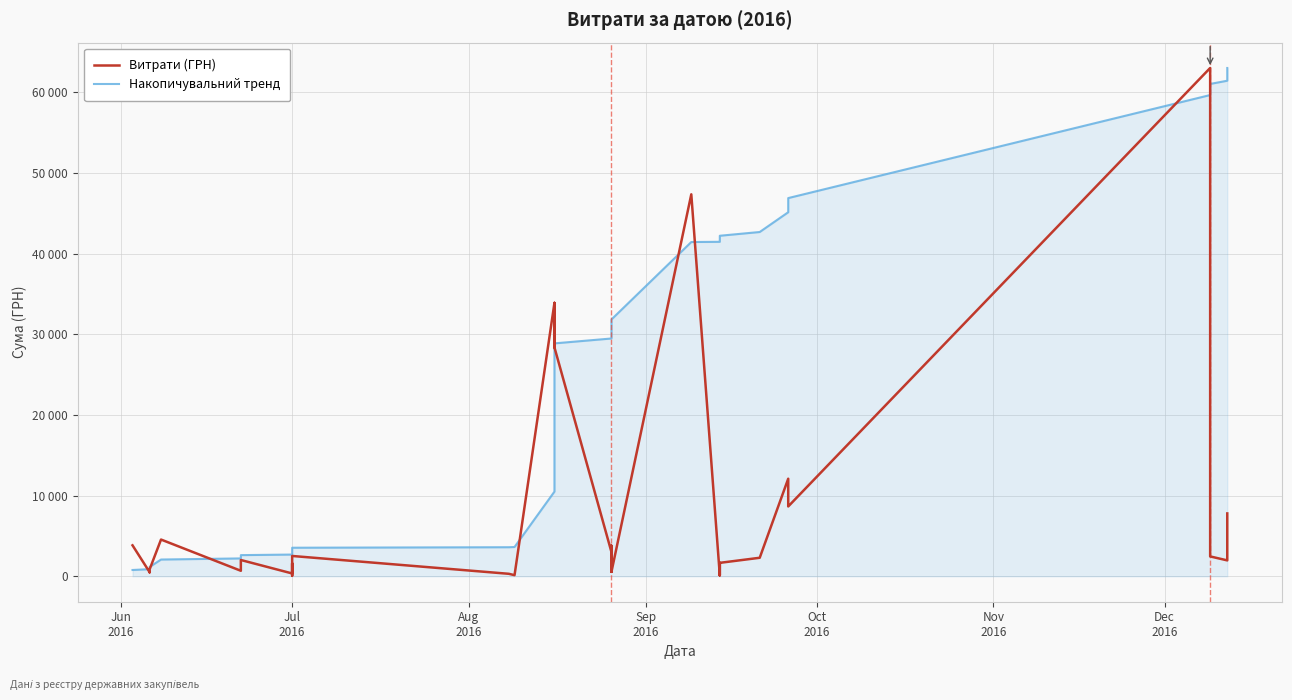

True or false: Накопичувальний тренд has more than 2 interior local peaks.

False